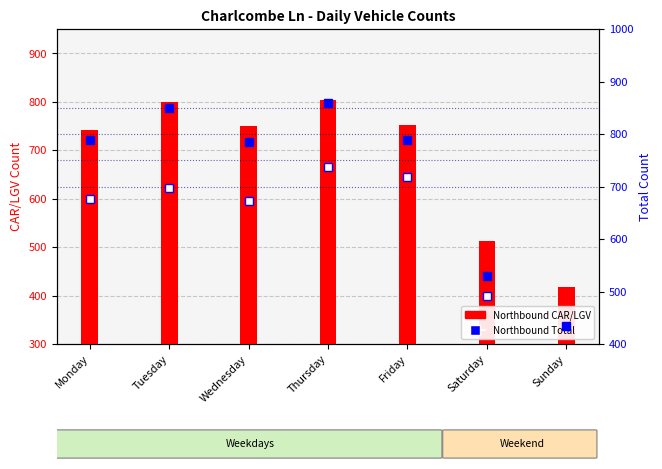

What is the greatest value displayed?

860